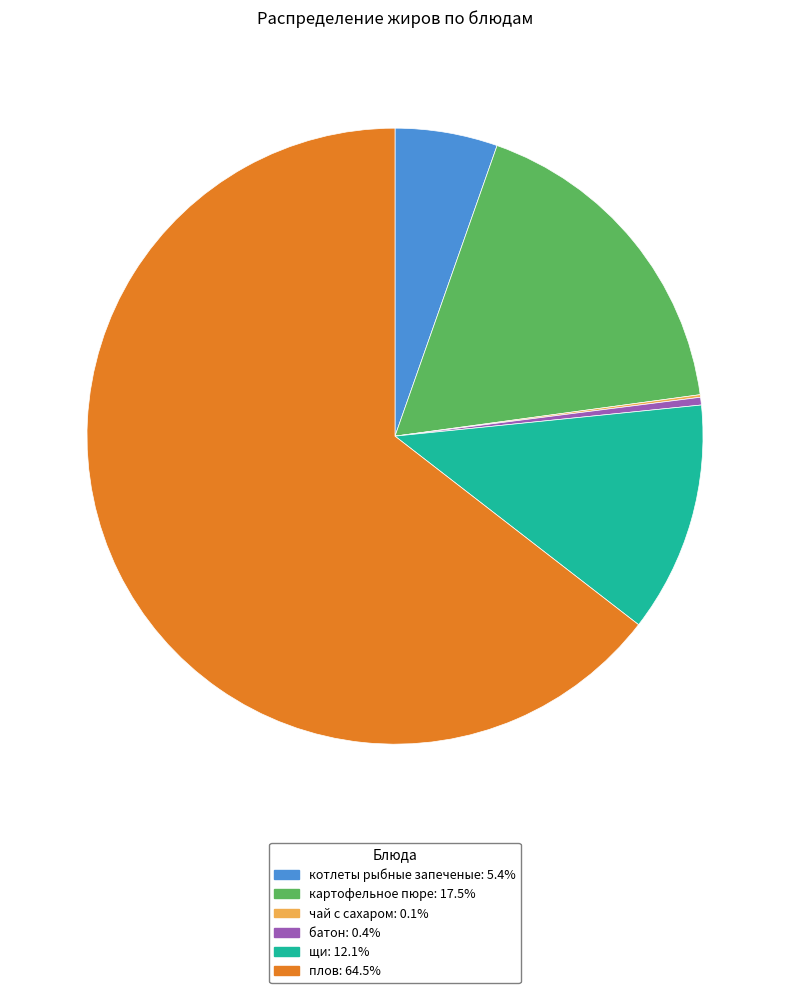

Is there a majority slice in this chart?

Yes